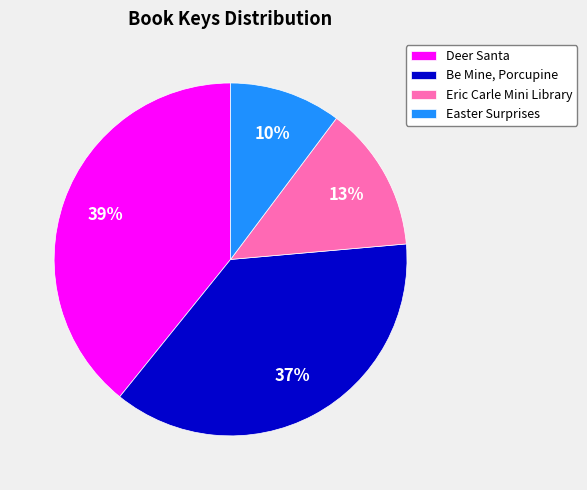

To the nearest percent, what percentage of the pie is Easter Surprises?

10%